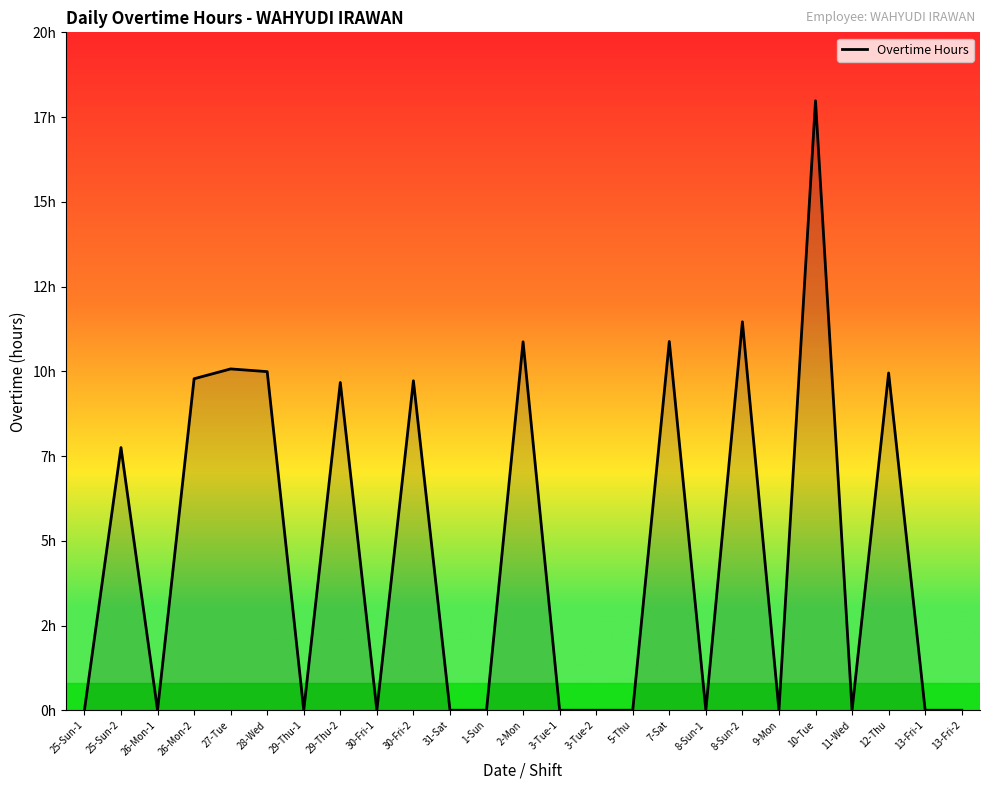

Does the chart display data point markers on the line(s)?

No